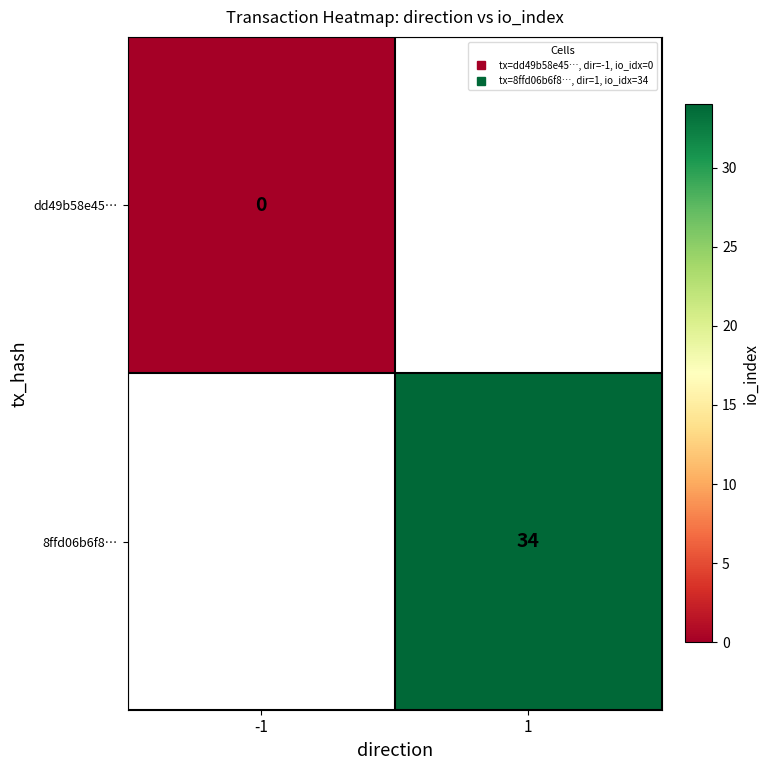

Rank the categories by 8ffd06b6f8… value from lowest to highest.

-1, 1